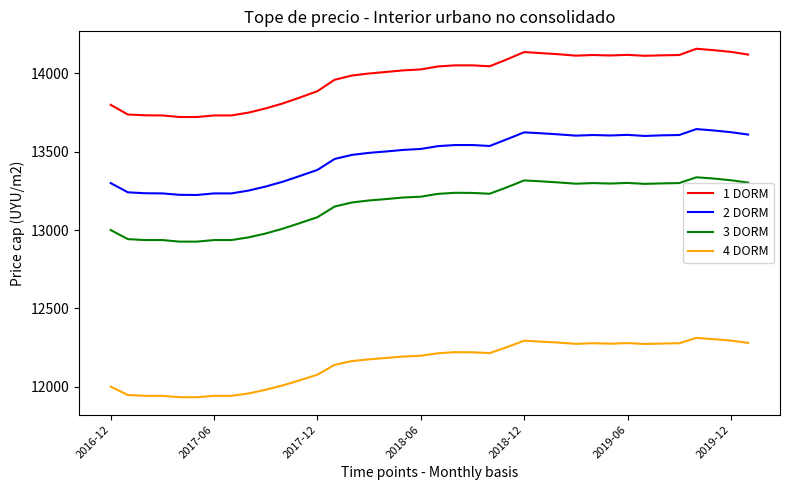

True or false: 1 DORM and 4 DORM cross at least once.

False